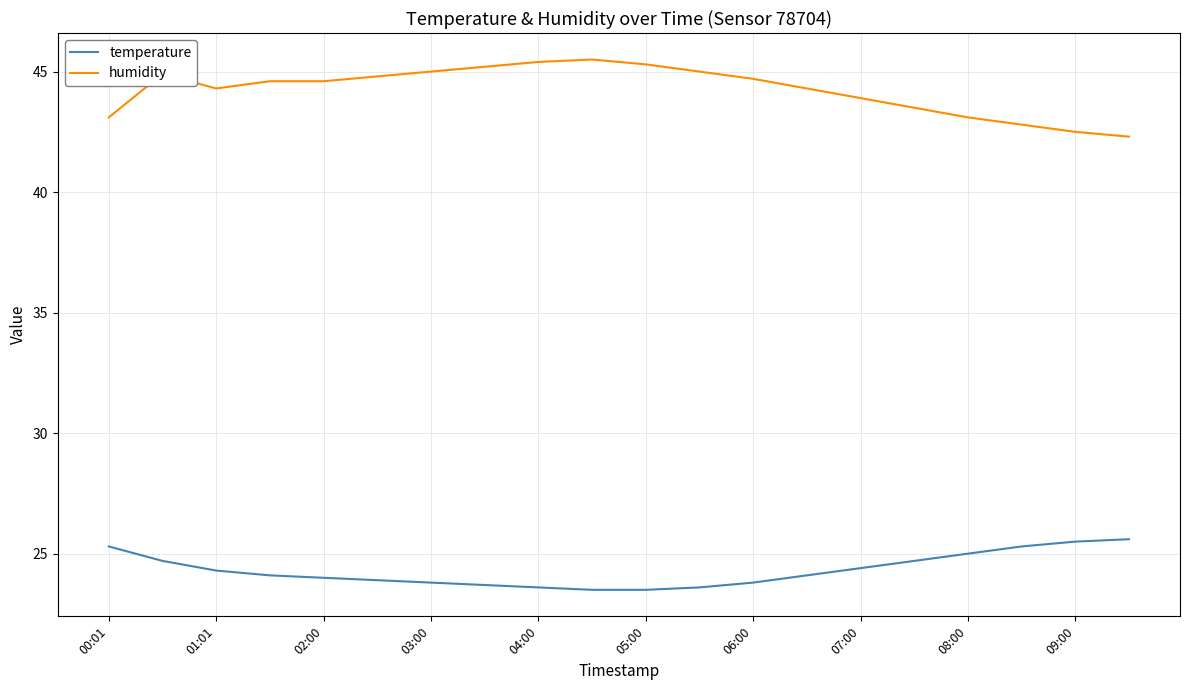

What is the difference between the maximum and minimum values in the humidity series?

3.2